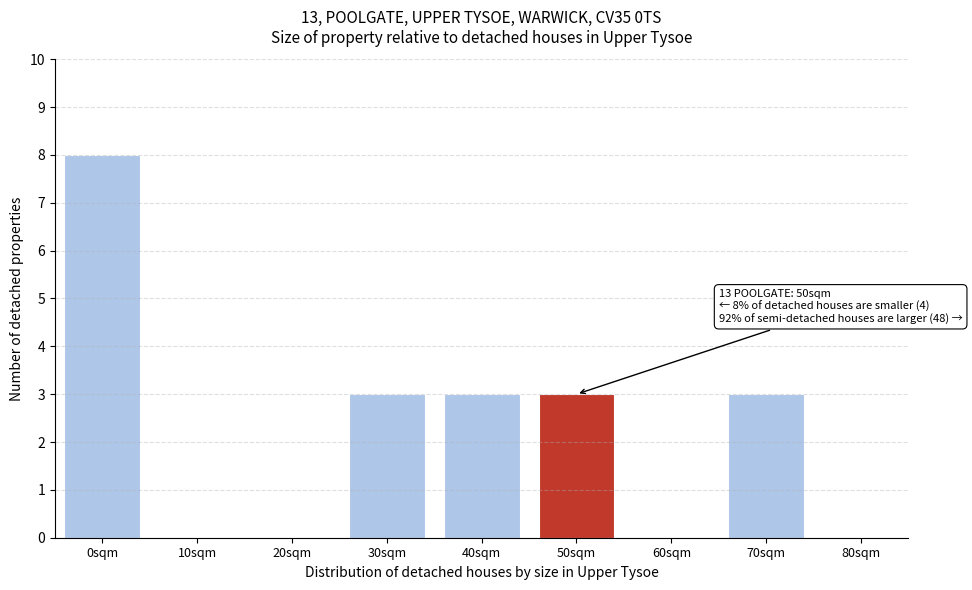

Reading left to right, transcribe all the data shown in this chart.

0sqm=8	10sqm=0	20sqm=0	30sqm=3	40sqm=3	50sqm=3	60sqm=0	70sqm=3	80sqm=0